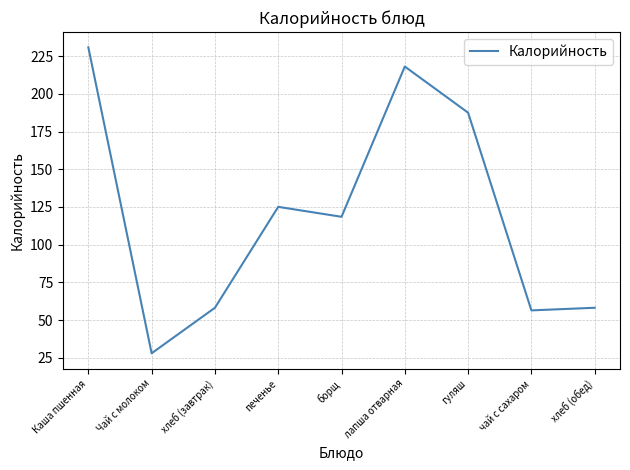

The value at гуляш is 89.3. True or false?

False